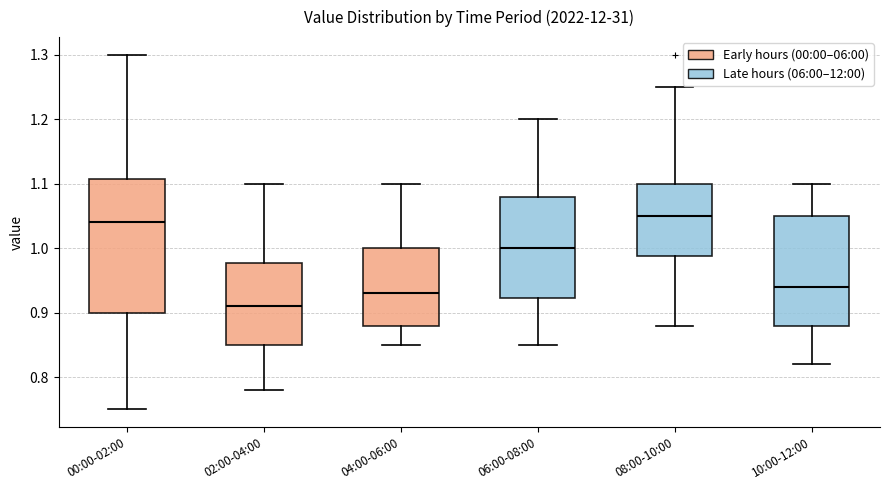

Reading left to right, read every box against the y-axis: the position of its median line, the range the box covers, and the ends of its whiskers. The values are not printed on the chart, so give them approximately, as read against the axis.

00:00-02:00: median 1.04, box 0.90 to 1.11, whiskers 0.75 to 1.30
02:00-04:00: median 0.91, box 0.85 to 0.98, whiskers 0.78 to 1.10
04:00-06:00: median 0.93, box 0.88 to 1.00, whiskers 0.85 to 1.10
06:00-08:00: median 1.00, box 0.92 to 1.08, whiskers 0.85 to 1.20
08:00-10:00: median 1.05, box 0.99 to 1.10, whiskers 0.88 to 1.25
10:00-12:00: median 0.94, box 0.88 to 1.05, whiskers 0.82 to 1.10